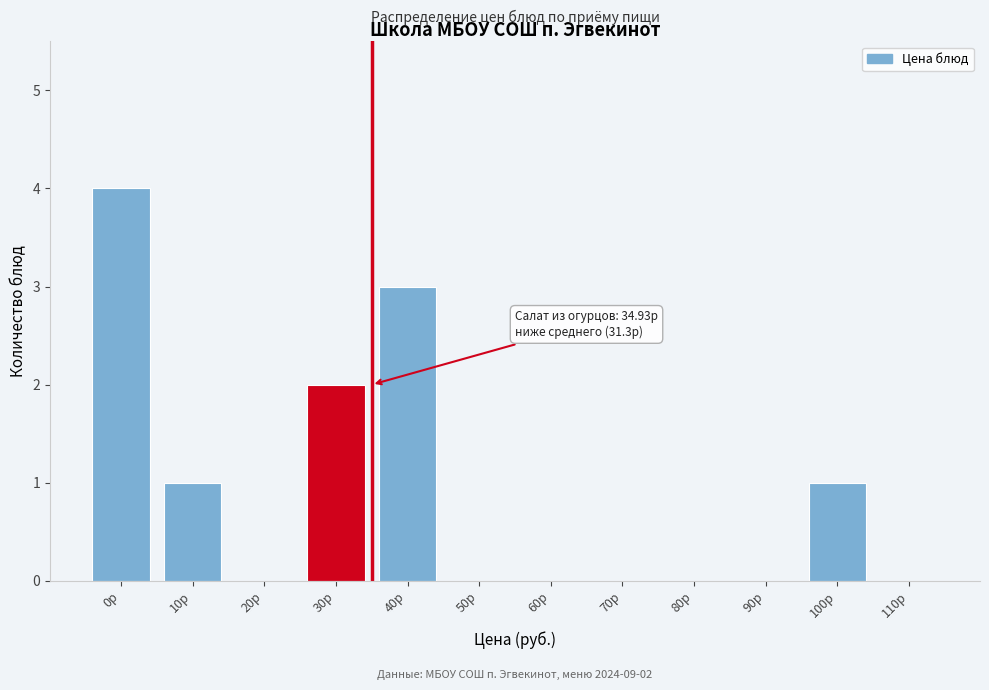

Reading right to left, transcribe all the data shown in this chart.

110р=0	100р=1	90р=0	80р=0	70р=0	60р=0	50р=0	40р=3	30р=2	20р=0	10р=1	0р=4